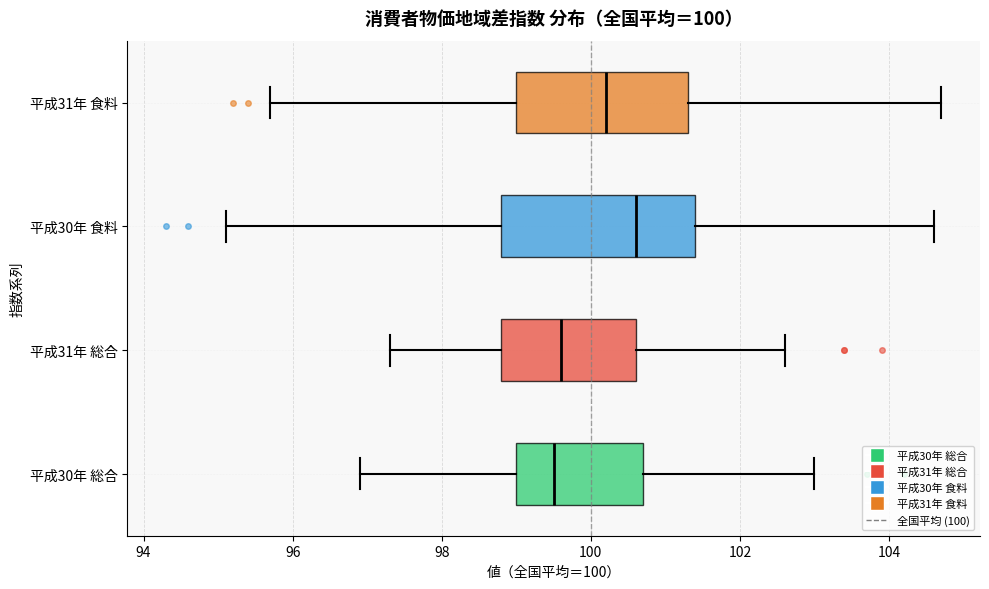

Which box is the widest, from its left edge to its right edge?

平成30年 食料